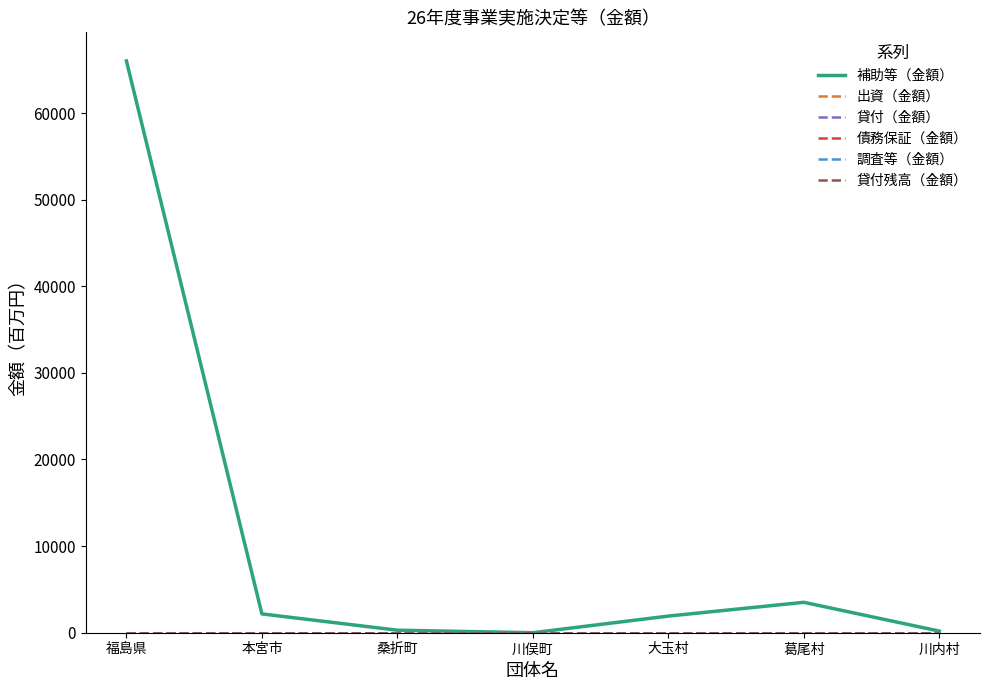

At which label is 出資（金額） closest to 0?

福島県